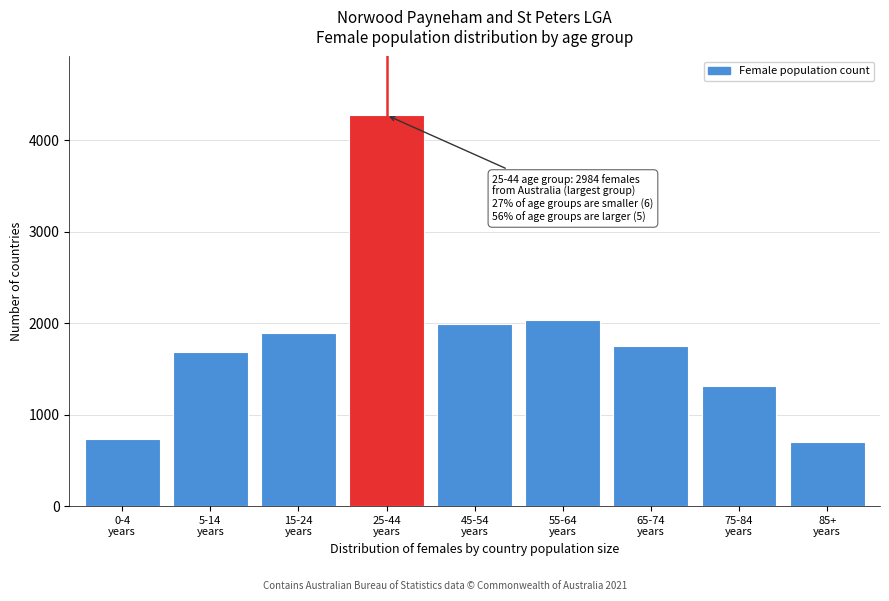

Reading left to right, list all the values displayed in this chart.

737	1686	1896	4273	1990	2038	1749	1312	700